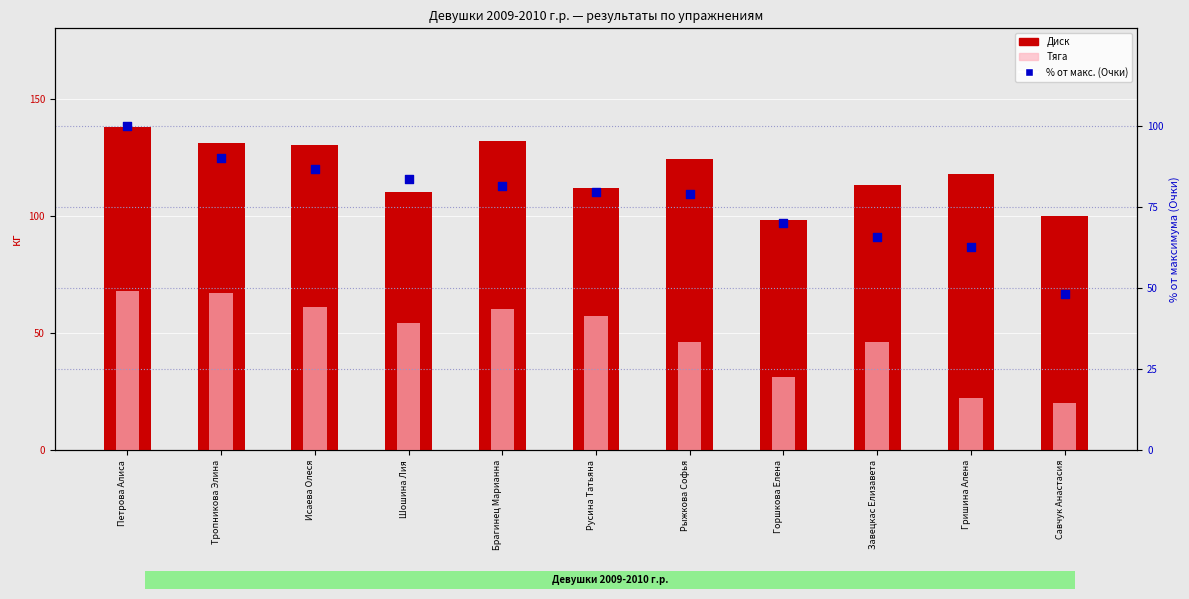

At which category is the sum across all series the highest?

Петрова Алиса